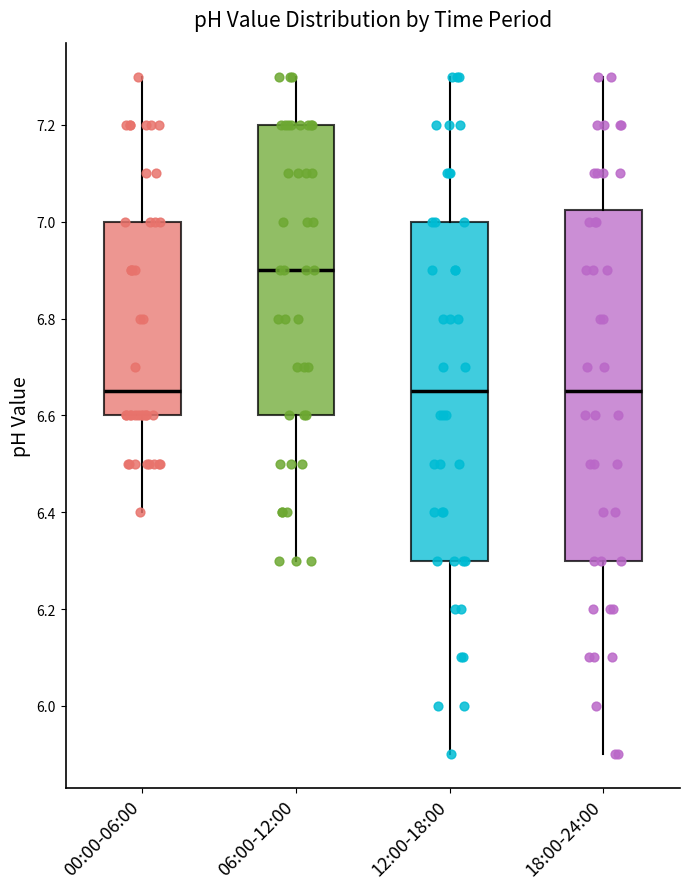

Where is the lower edge of the box for 12:00-18:00 on the y-axis? The values are not printed on the chart, so give them approximately, as read against the axis.

6.30